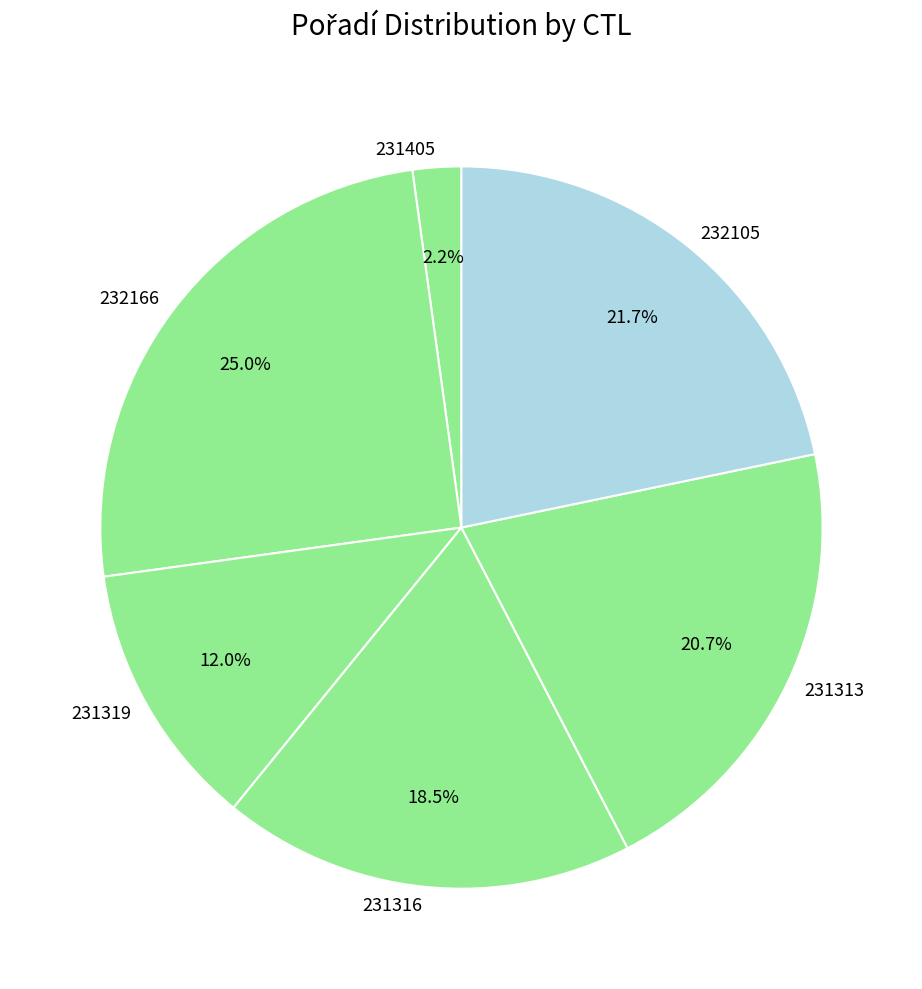

What portion of the pie excludes 232166?

75.0%